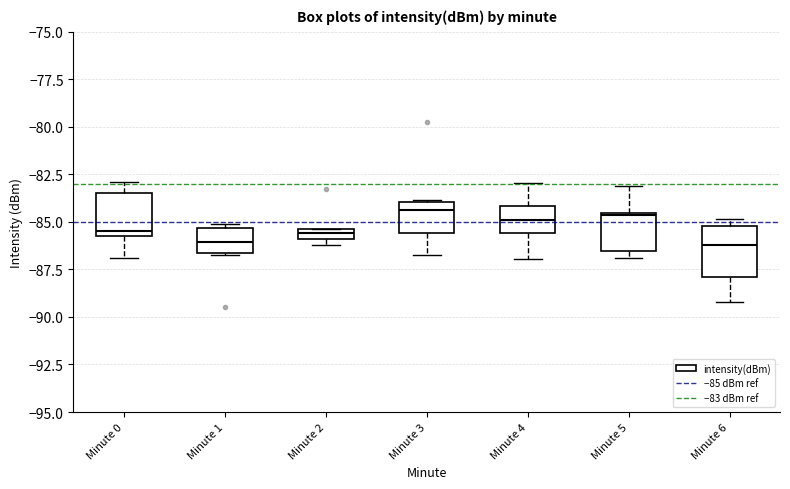

Where does the lower whisker of the box for Minute 0 end on the y-axis? The values are not printed on the chart, so give them approximately, as read against the axis.

-87.0